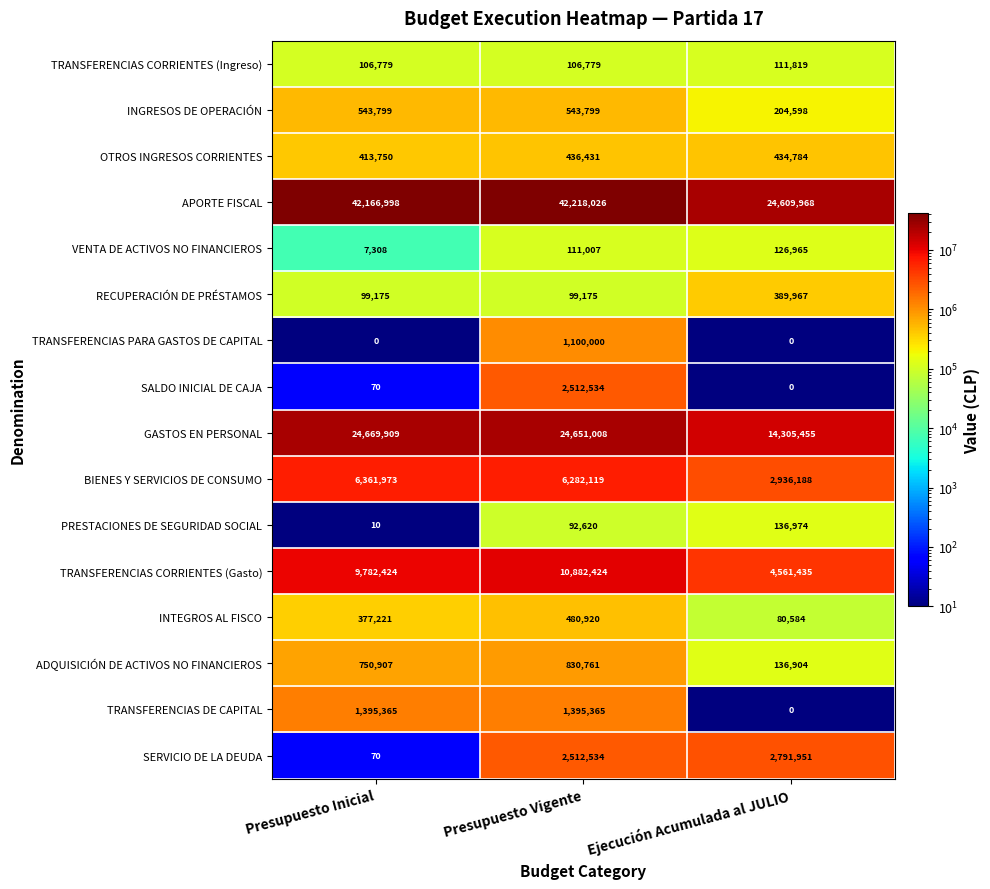

Which category has the lowest value in the PRESTACIONES DE SEGURIDAD SOCIAL series?

Presupuesto Inicial